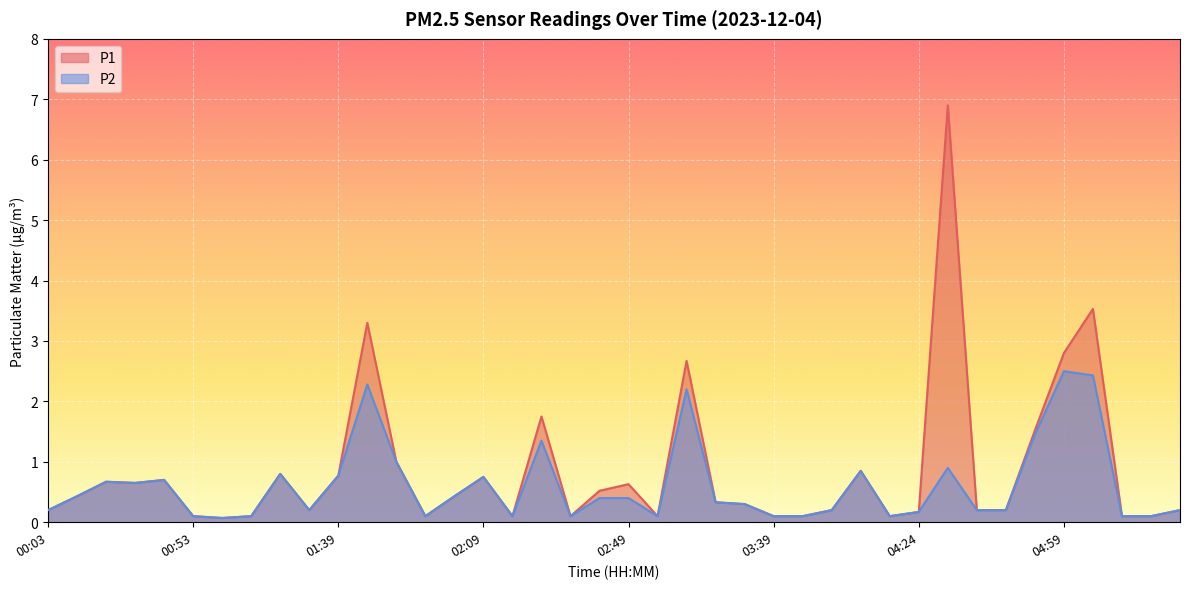

Reading left to right, list all the values displayed in this chart.

P1: 00:03=0.2	00:13=0.4	00:23=0.7	00:28=0.7	00:43=0.7	00:53=0.1	01:03=0.1	01:13=0.1	01:23=0.8	01:33=0.2	01:39=0.8	01:44=3.3	01:49=1.0	01:54=0.1	01:59=0.4	02:09=0.8	02:14=0.1	02:24=1.8	02:34=0.1	02:39=0.5	02:49=0.6	02:59=0.1	03:09=2.7	03:19=0.3	03:29=0.3	03:39=0.1	03:49=0.1	03:59=0.2	04:04=0.8	04:14=0.1	04:24=0.2	04:29=6.9	04:39=0.2	04:49=0.2	04:54=1.5	04:59=2.8	05:09=3.5	05:20=0.1	05:25=0.1	05:30=0.2
P2: 00:03=0.2	00:13=0.4	00:23=0.7	00:28=0.7	00:43=0.7	00:53=0.1	01:03=0.1	01:13=0.1	01:23=0.8	01:33=0.2	01:39=0.8	01:44=2.3	01:49=1.0	01:54=0.1	01:59=0.4	02:09=0.8	02:14=0.1	02:24=1.4	02:34=0.1	02:39=0.4	02:49=0.4	02:59=0.1	03:09=2.2	03:19=0.3	03:29=0.3	03:39=0.1	03:49=0.1	03:59=0.2	04:04=0.8	04:14=0.1	04:24=0.2	04:29=0.9	04:39=0.2	04:49=0.2	04:54=1.4	04:59=2.5	05:09=2.4	05:20=0.1	05:25=0.1	05:30=0.2